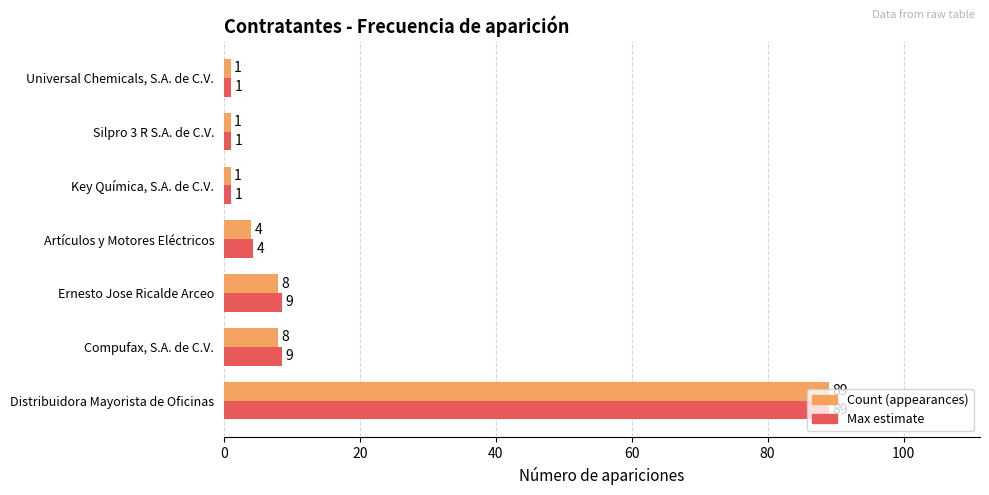

What is the difference between the Count (appearances) values at Artículos y Motores Eléctricos and Compufax, S.A. de C.V.?

4.0